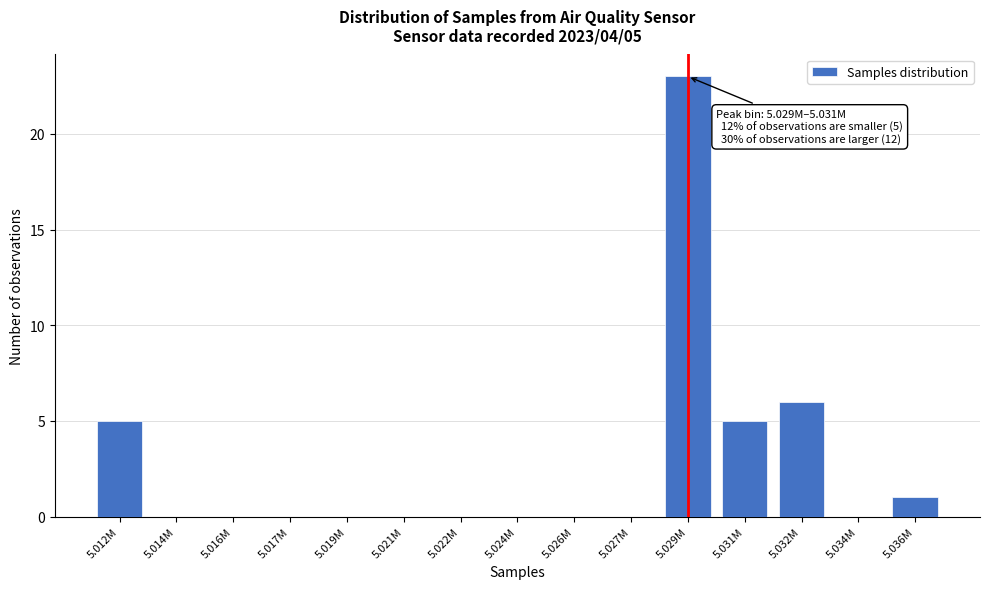

Reading left to right, what are all the values shown in this chart?

5.012M=5	5.014M=0	5.016M=0	5.017M=0	5.019M=0	5.021M=0	5.022M=0	5.024M=0	5.026M=0	5.027M=0	5.029M=23	5.031M=5	5.032M=6	5.034M=0	5.036M=1